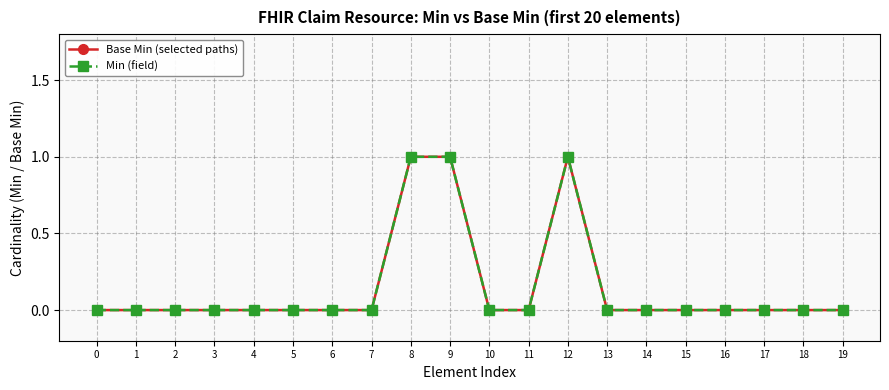

Is this an area chart (filled region under the line)?

No